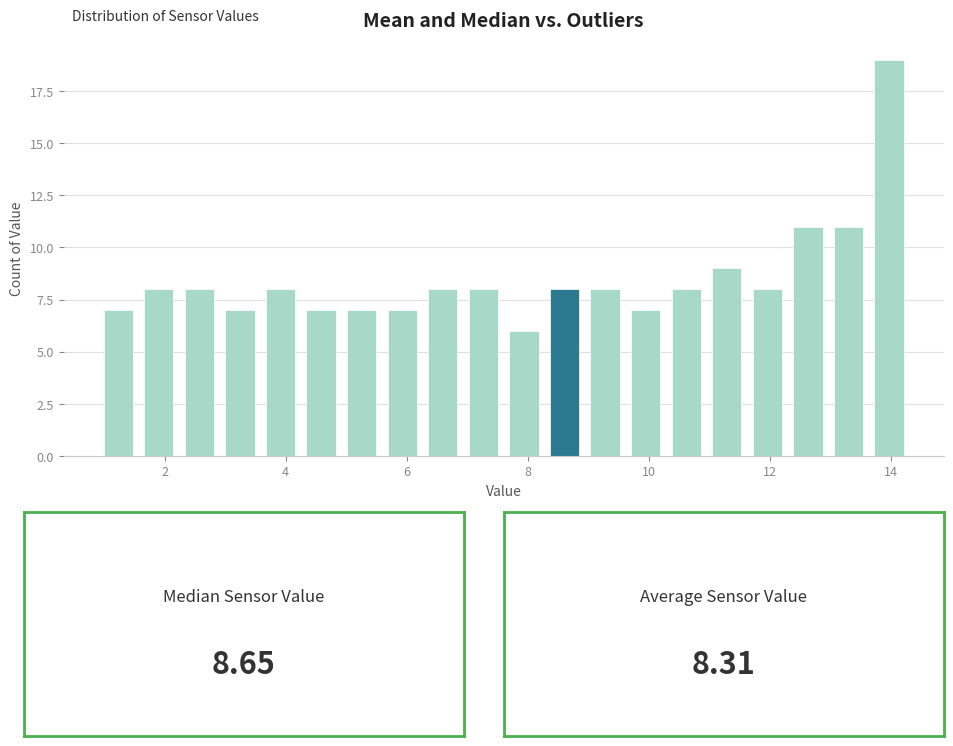

Read against the x-axis, roughly where is the centre of the tallest bar?

14.0